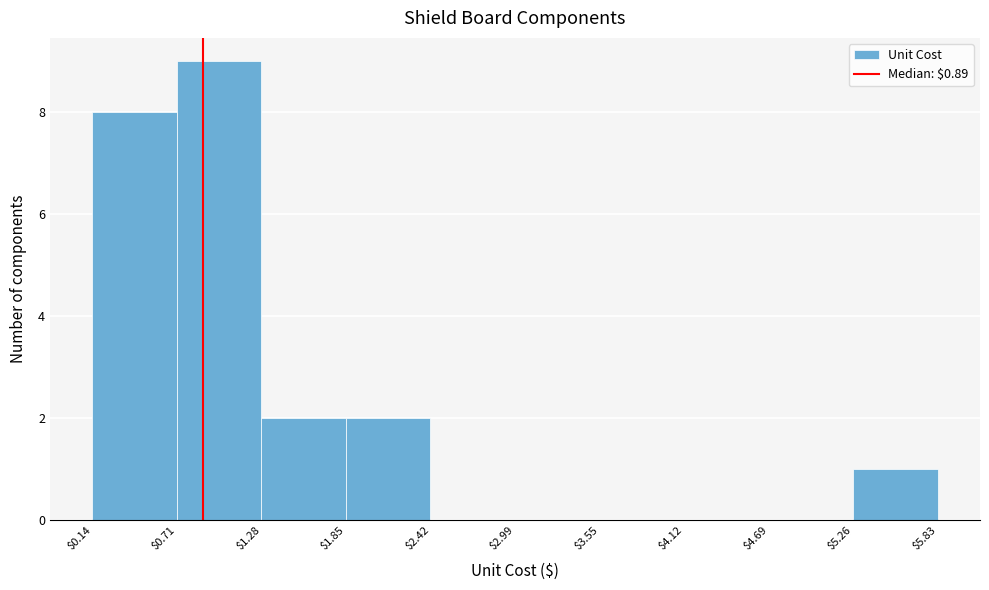

Over which range of the x-axis is the bar tallest?

$0.71 to $1.28